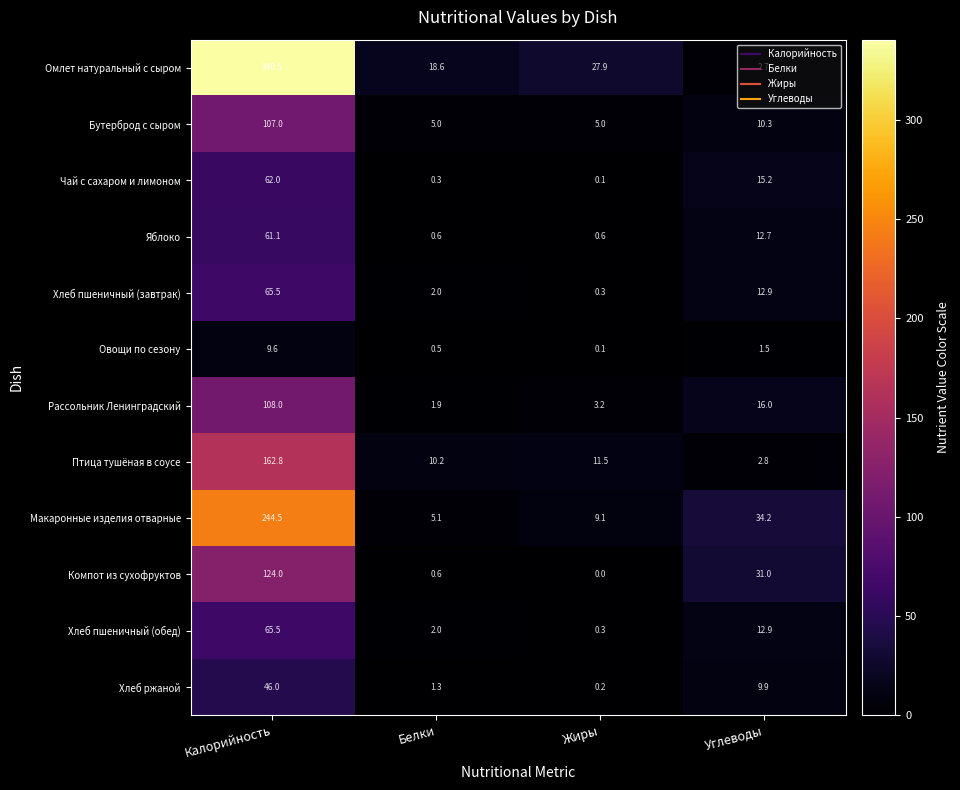

What is the difference between the maximum and minimum values in the Овощи по сезону series?

9.5